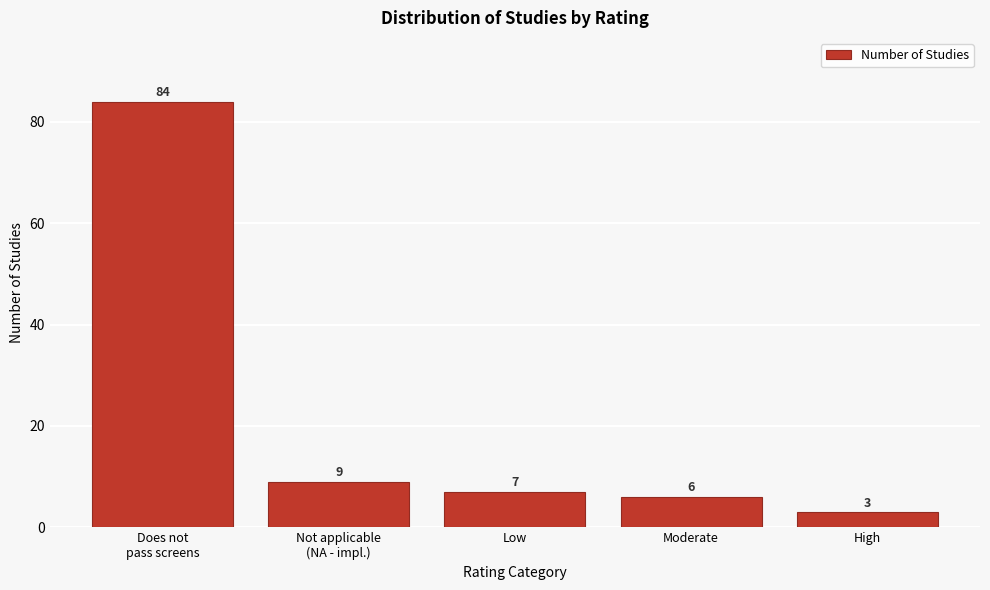

Reading left to right, transcribe all the data shown in this chart.

84	9	7	6	3